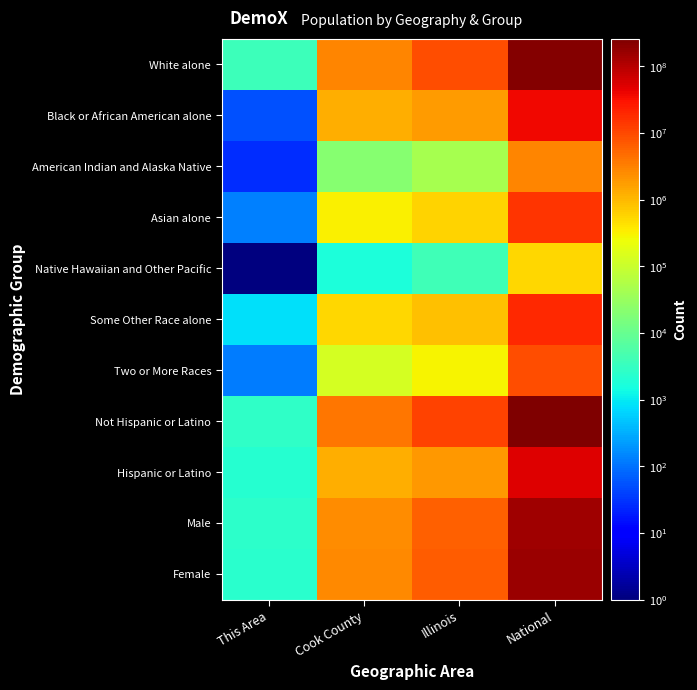

Rank the series at Illinois from highest to lowest value.

Not Hispanic or Latino, White alone, Female, Male, Hispanic or Latino, Black or African American alone, Some Other Race alone, Asian alone, Two or More Races, American Indian and Alaska Native, Native Hawaiian and Other Pacific